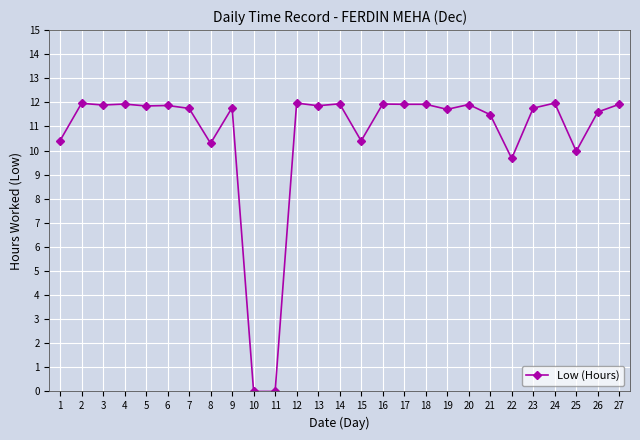

True or false: there are more than 0 points higher than both neighbors.

True